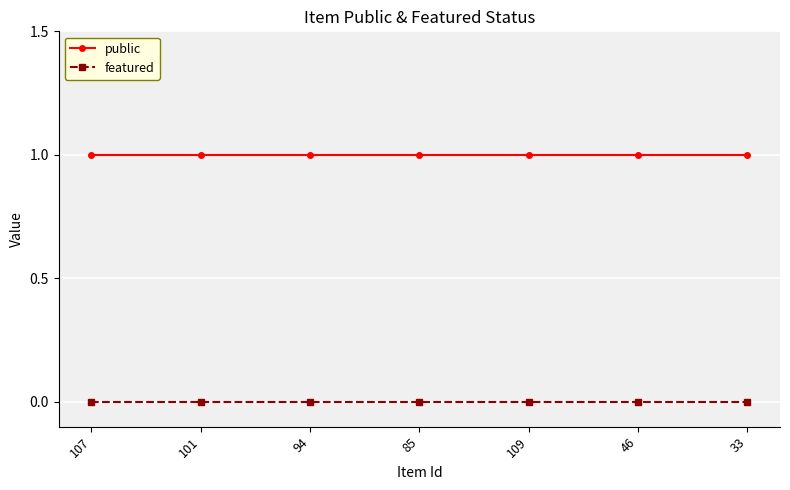

Reading right to left, extract all data points from this chart.

public: 33=1	46=1	109=1	85=1	94=1	101=1	107=1
featured: 33=0	46=0	109=0	85=0	94=0	101=0	107=0